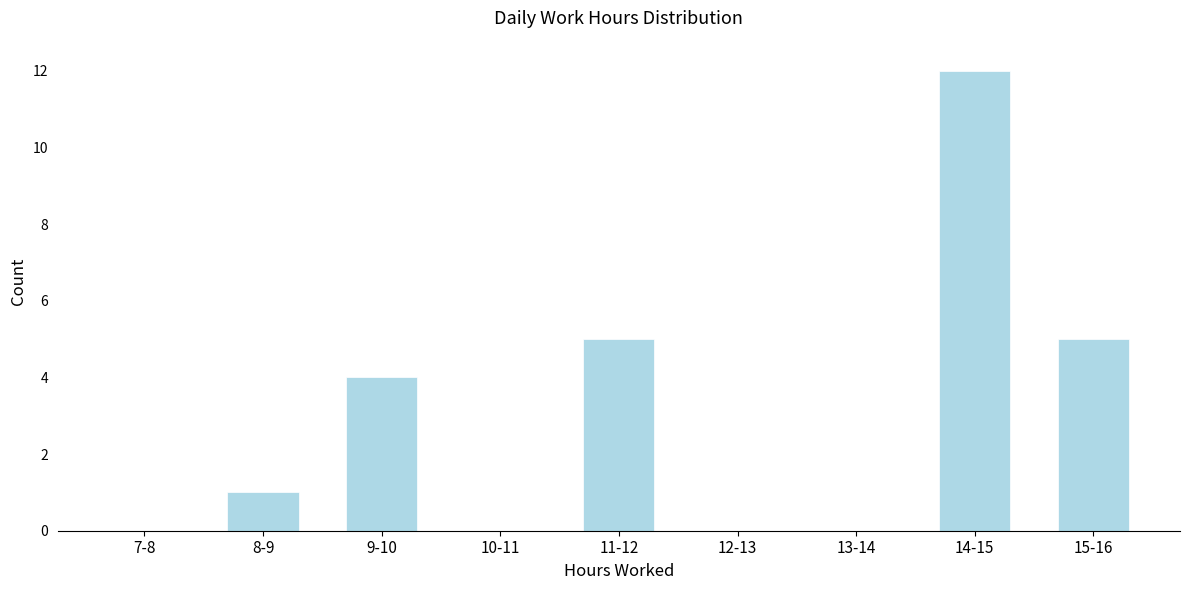

Reading right to left, extract all data points from this chart.

15-16=5	14-15=12	13-14=0	12-13=0	11-12=5	10-11=0	9-10=4	8-9=1	7-8=0